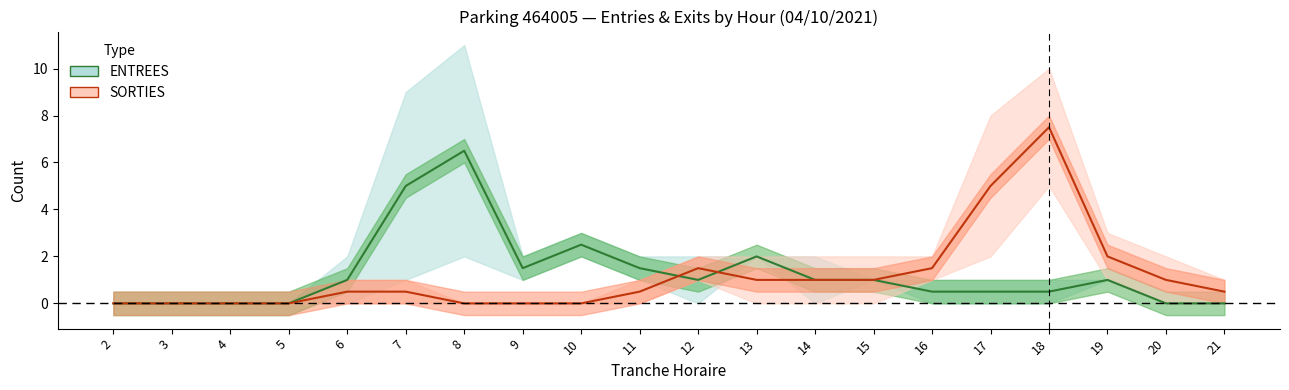

True or false: ENTREES and SORTIES cross at least once.

True